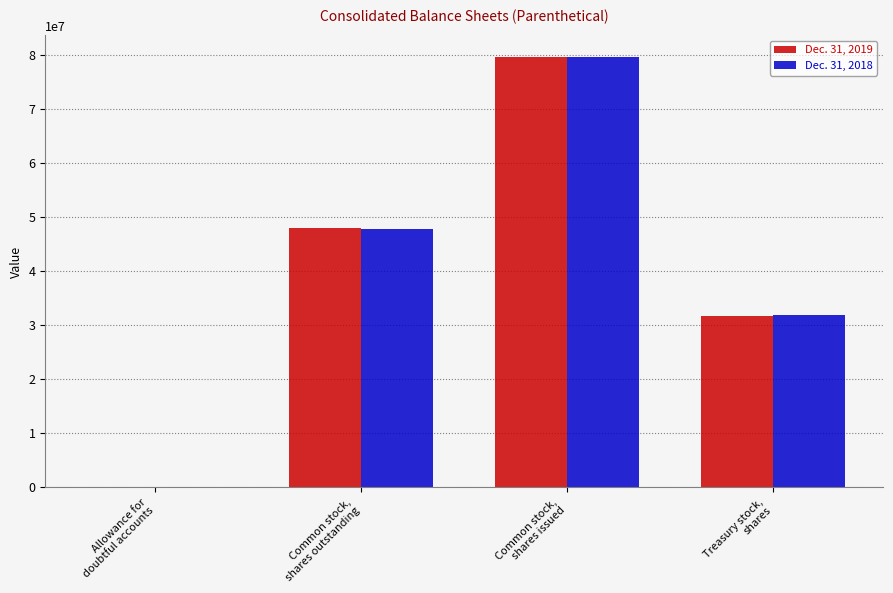

What is the greatest value displayed?

79652000